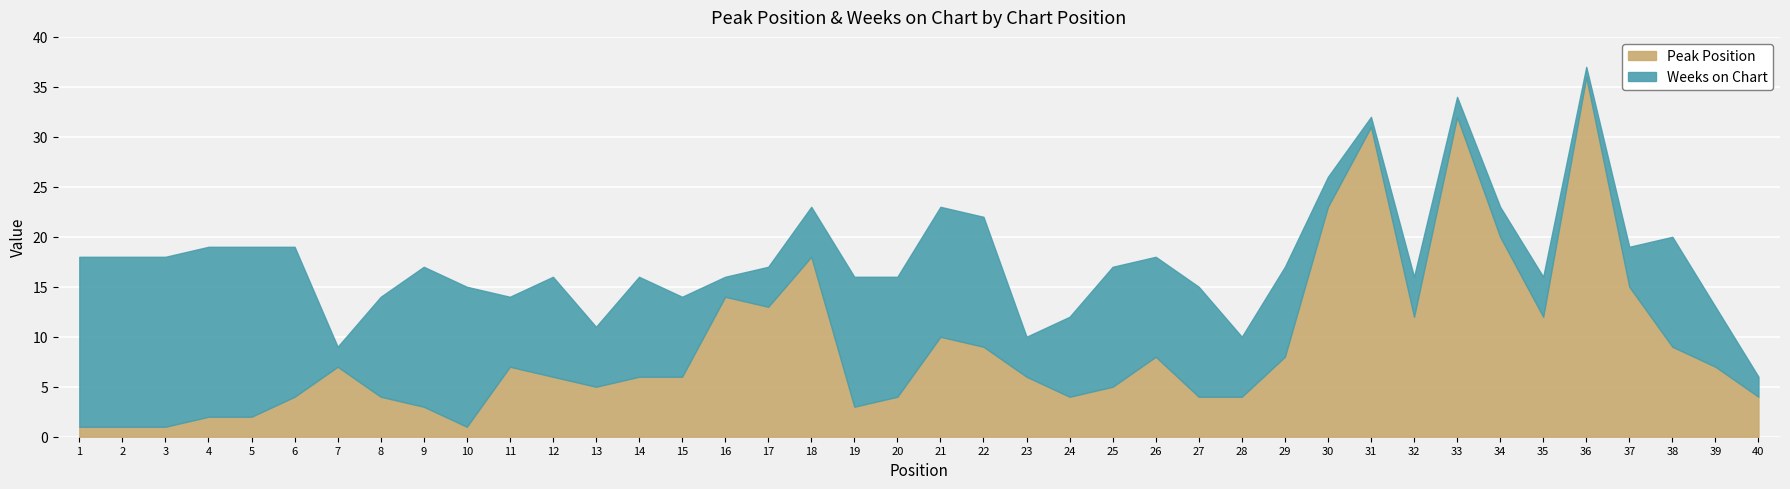

Reading left to right, extract all data points from this chart.

Peak Position: 1=1	2=1	3=1	4=2	5=2	6=4	7=7	8=4	9=3	10=1	11=7	12=6	13=5	14=6	15=6	16=14	17=13	18=18	19=3	20=4	21=10	22=9	23=6	24=4	25=5	26=8	27=4	28=4	29=8	30=23	31=31	32=12	33=32	34=20	35=12	36=36	37=15	38=9	39=7	40=4
Weeks on Chart: 1=17	2=17	3=17	4=17	5=17	6=15	7=2	8=10	9=14	10=14	11=7	12=10	13=6	14=10	15=8	16=2	17=4	18=5	19=13	20=12	21=13	22=13	23=4	24=8	25=12	26=10	27=11	28=6	29=9	30=3	31=1	32=4	33=2	34=3	35=4	36=1	37=4	38=11	39=6	40=2